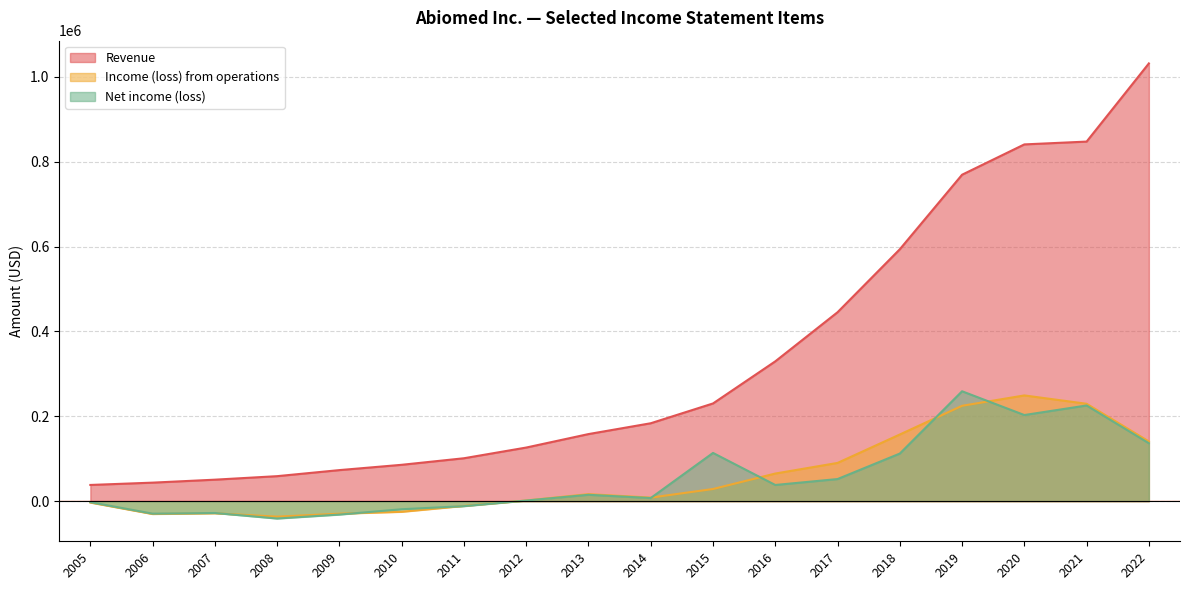

At 2015, list the series in order from largest to smallest.

Revenue, Net income (loss), Income (loss) from operations